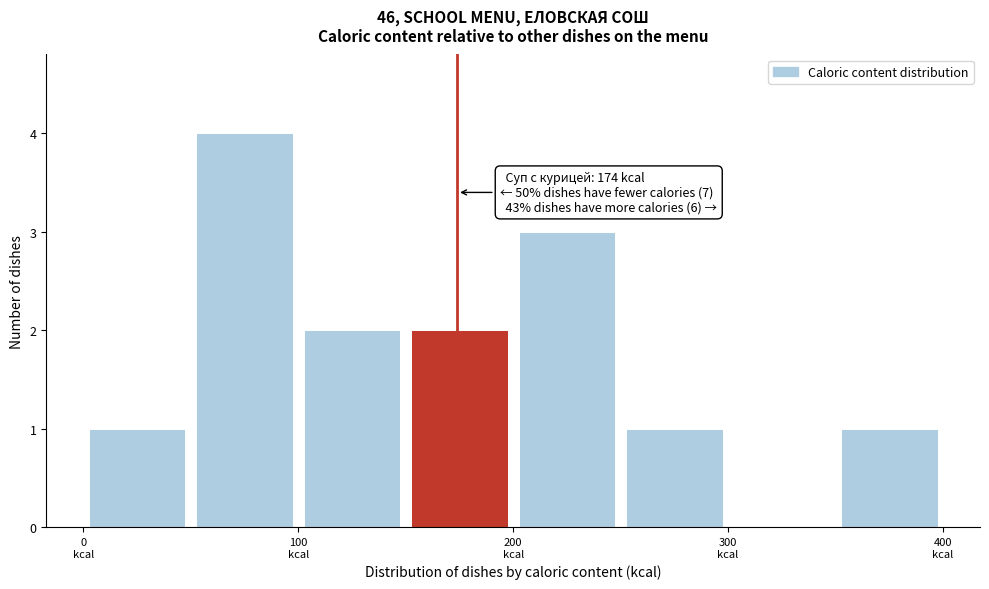

Which range on the x-axis has the tallest bar?

50 to 100